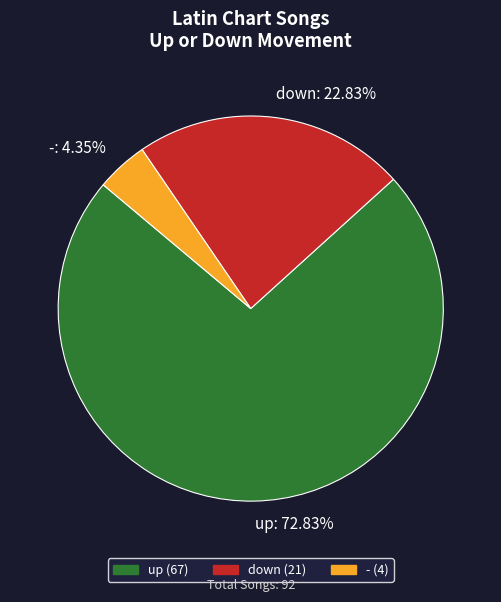

Which slice represents more than half of the pie?

up